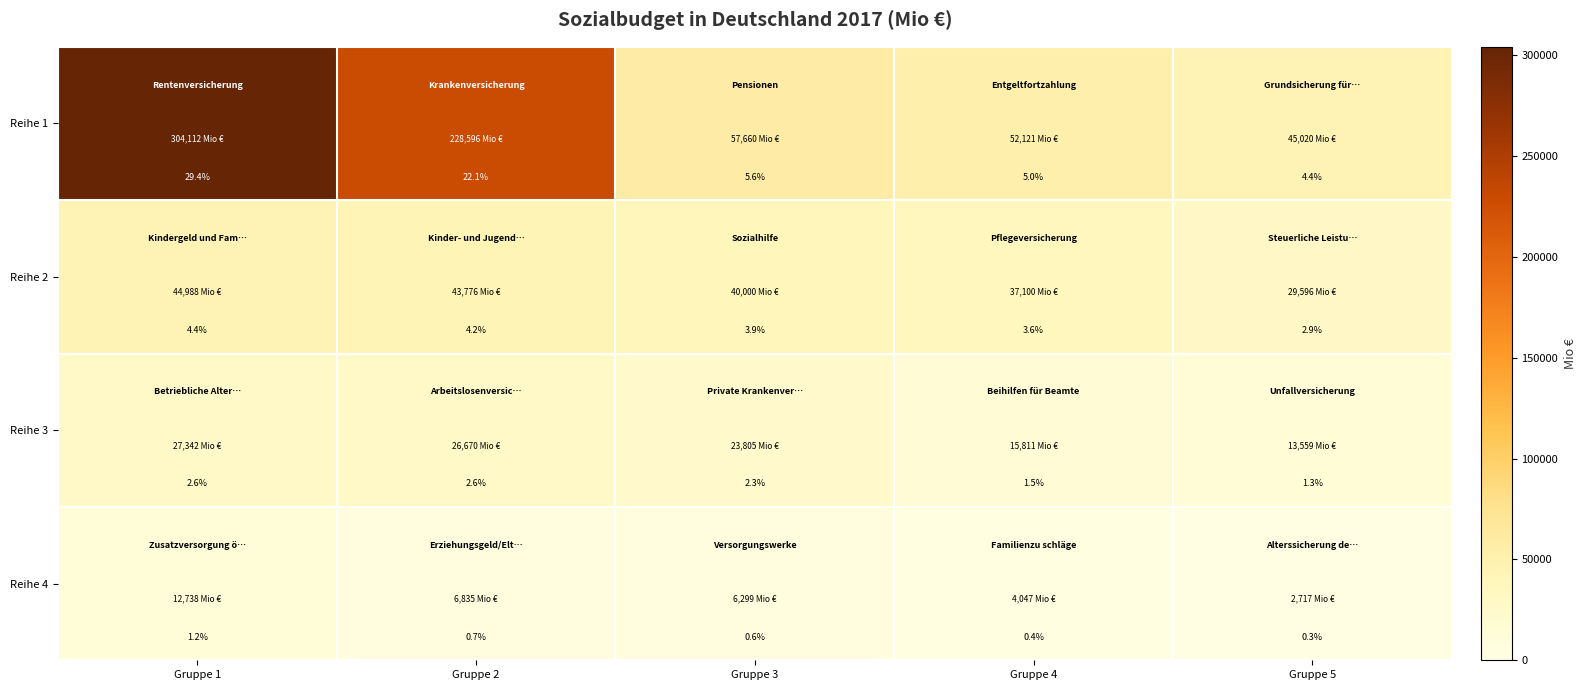

Rank the series at Gruppe 3 from highest to lowest value.

Reihe 1, Reihe 2, Reihe 3, Reihe 4